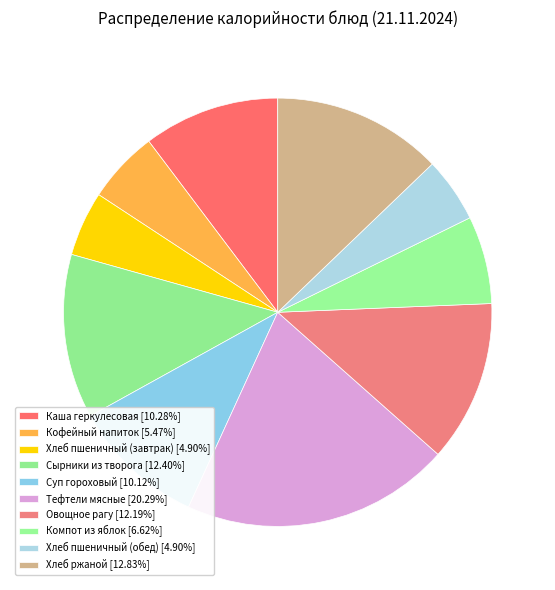

What percentage do Овощное рагу and Тефтели мясные together represent?

32.5%